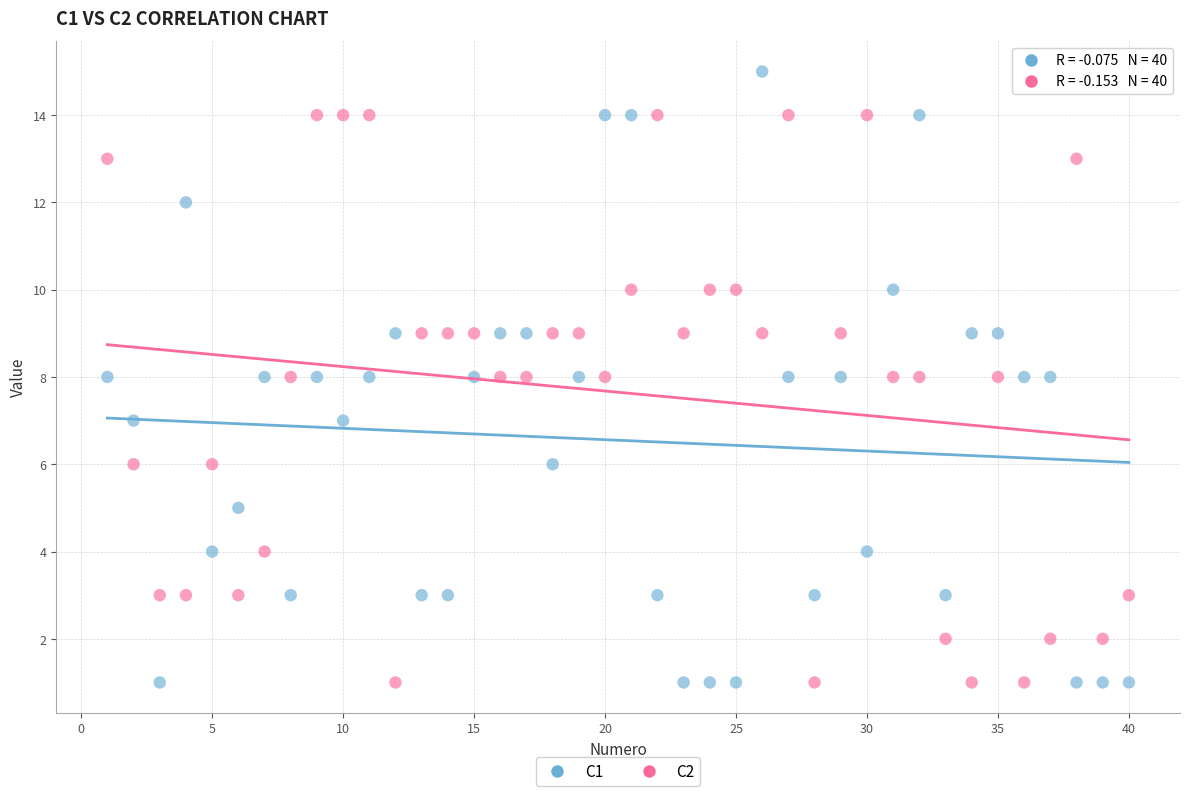

Which series has the widest spread of Y values?

C1